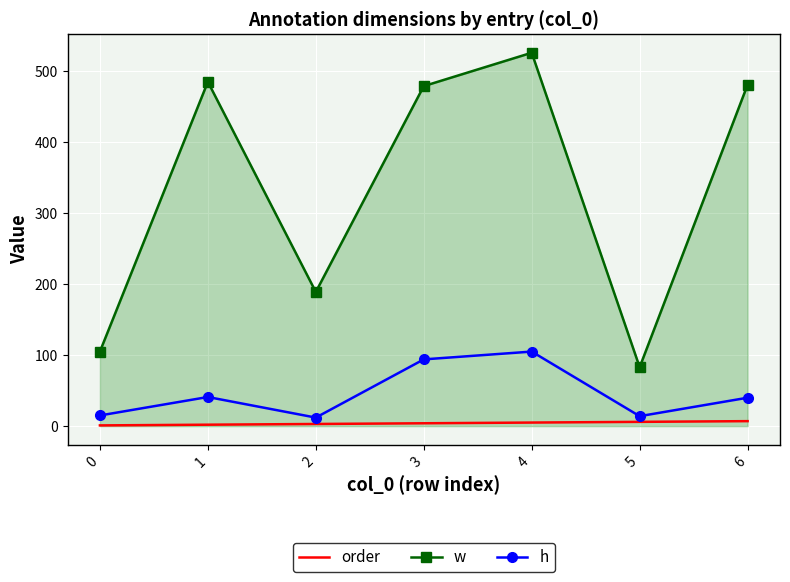

What is the total value across all series at 4?

636